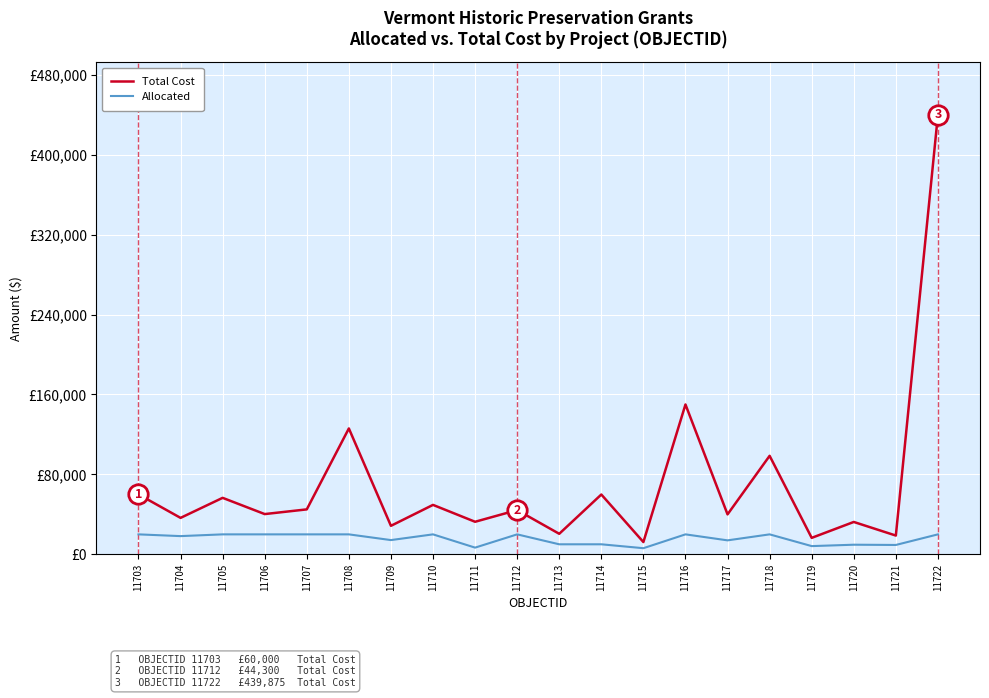

At how many categories does at least one series exceed 235433?

1